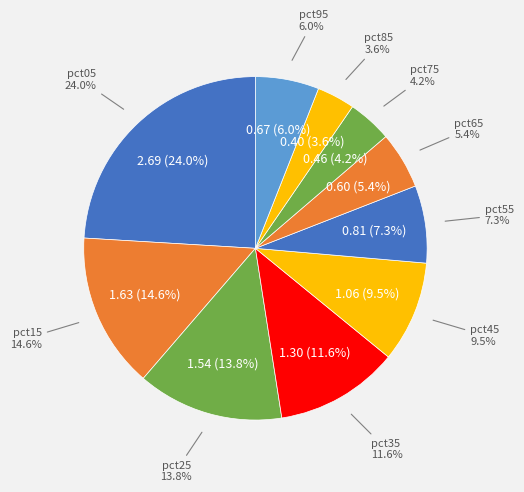

Is it true that pct95 is 1% of the pie?

False